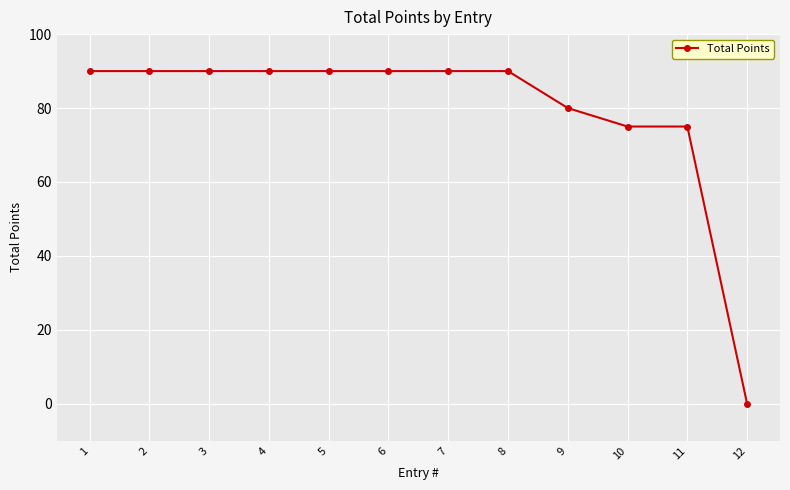

How many series are shown in this chart?

1